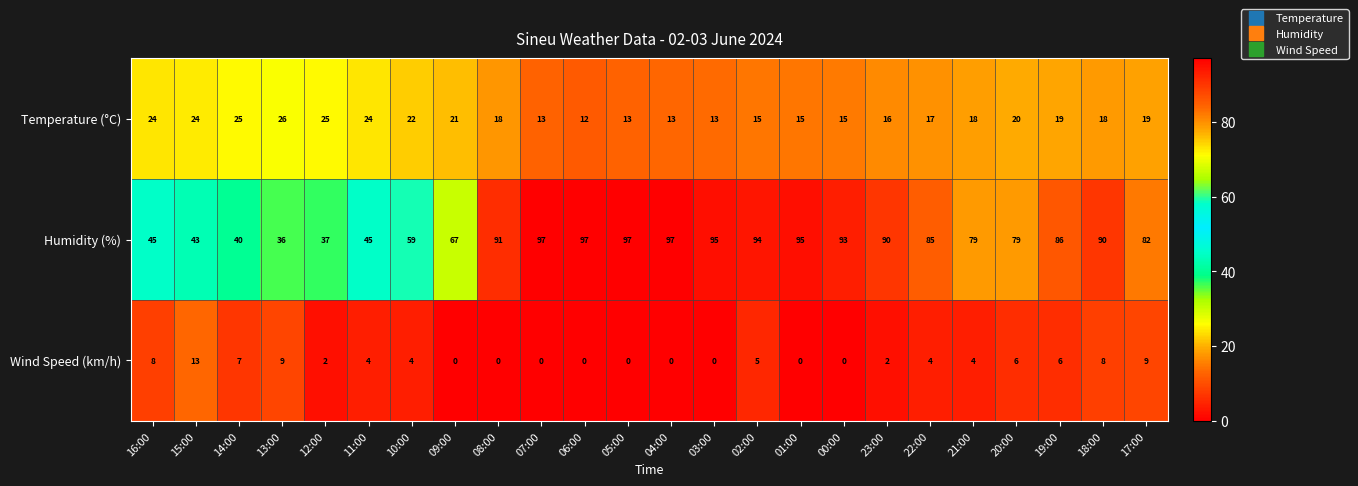

What is the spread (max minus min) of values at 09:00?

67